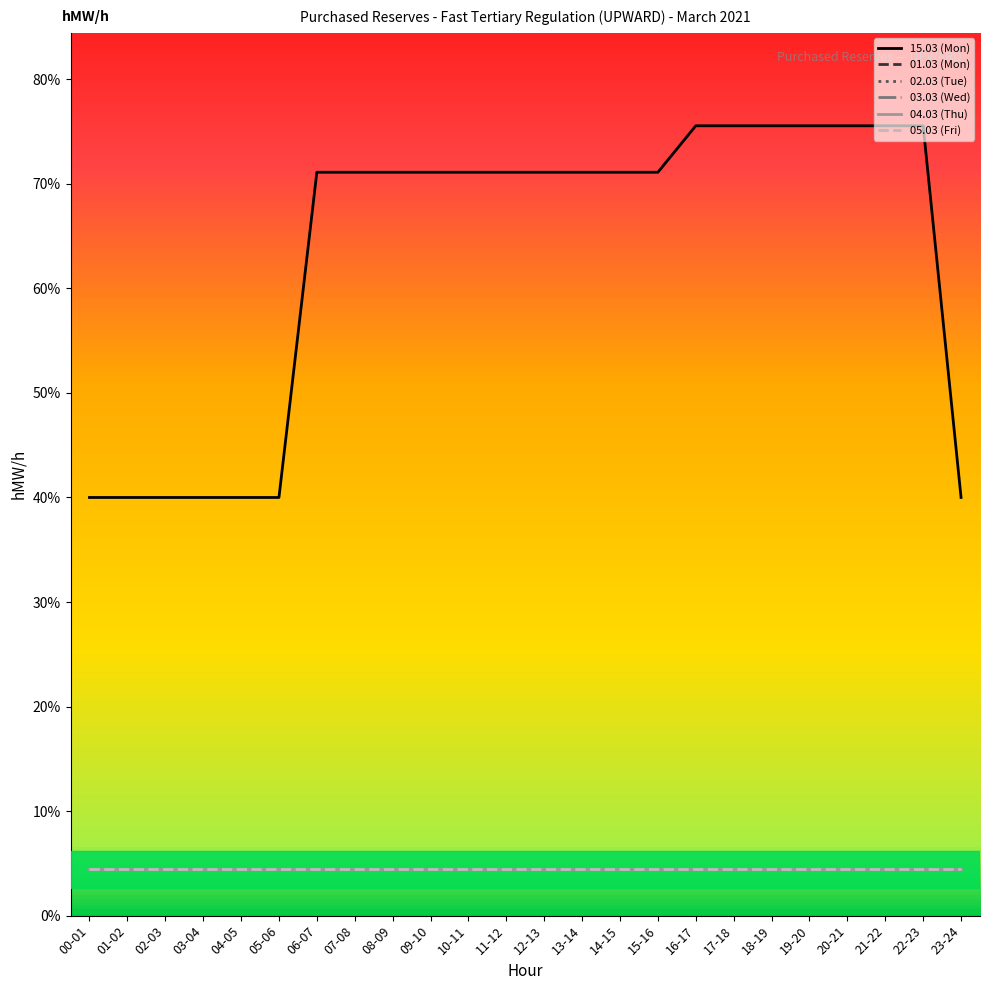

Does the chart display data point markers on the line(s)?

No